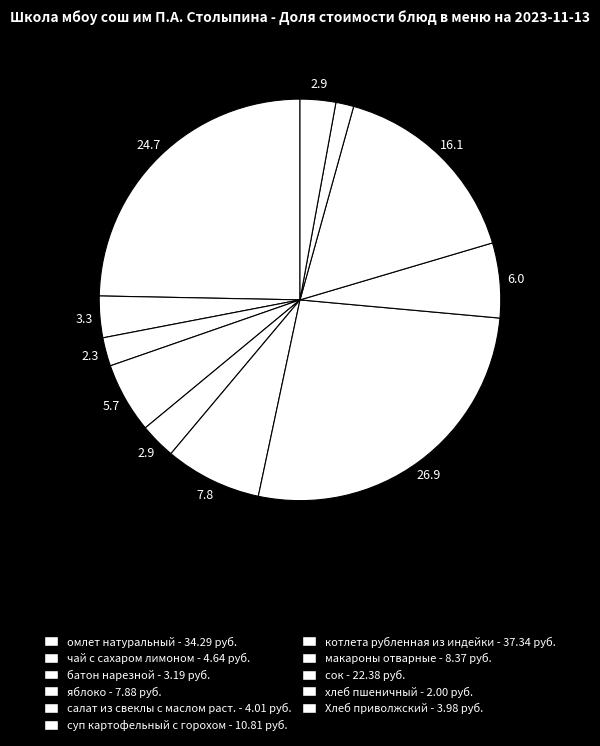

What is the change in value from салат из свеклы с маслом раст. to хлеб пшеничный?

-2.0